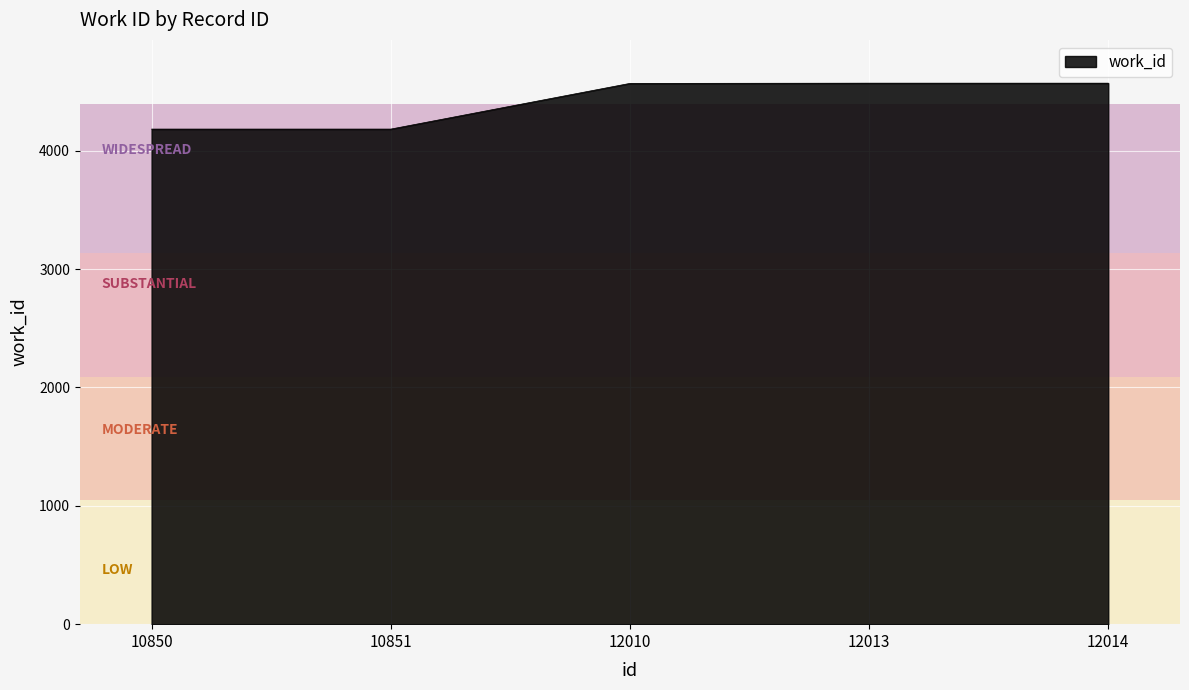

Is it true that the value at 10851 is 1462?

False